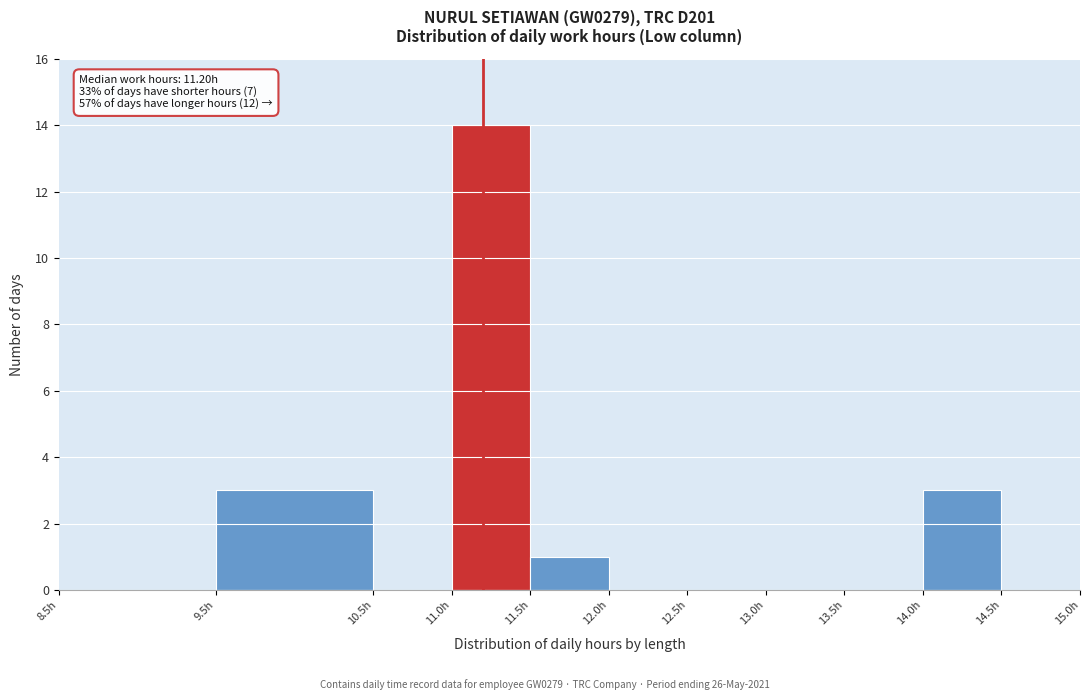

Over which range of the x-axis is the bar tallest?

11.0 to 11.5